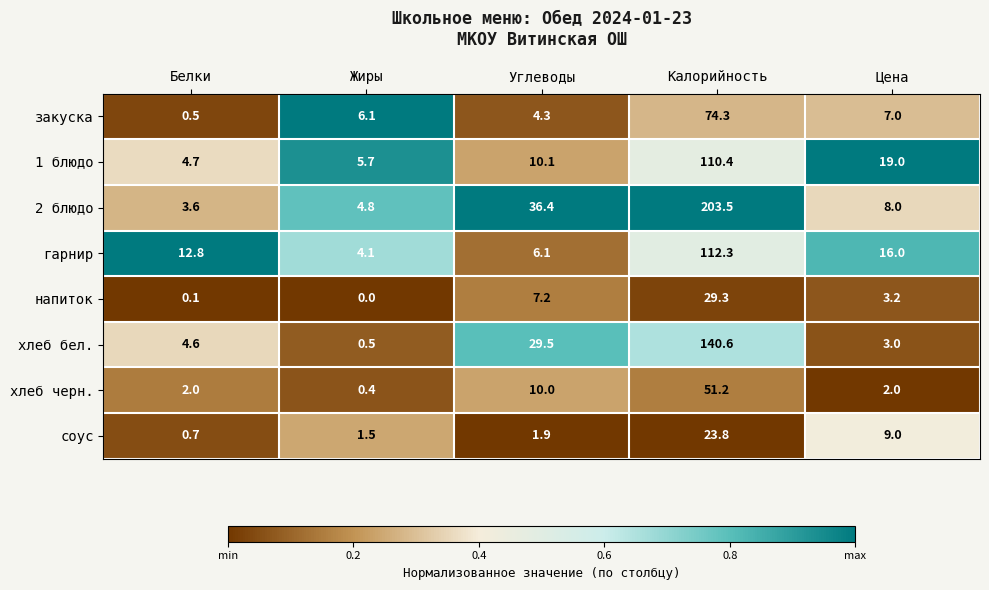

What is the approximate value of соус at Цена?

9.0